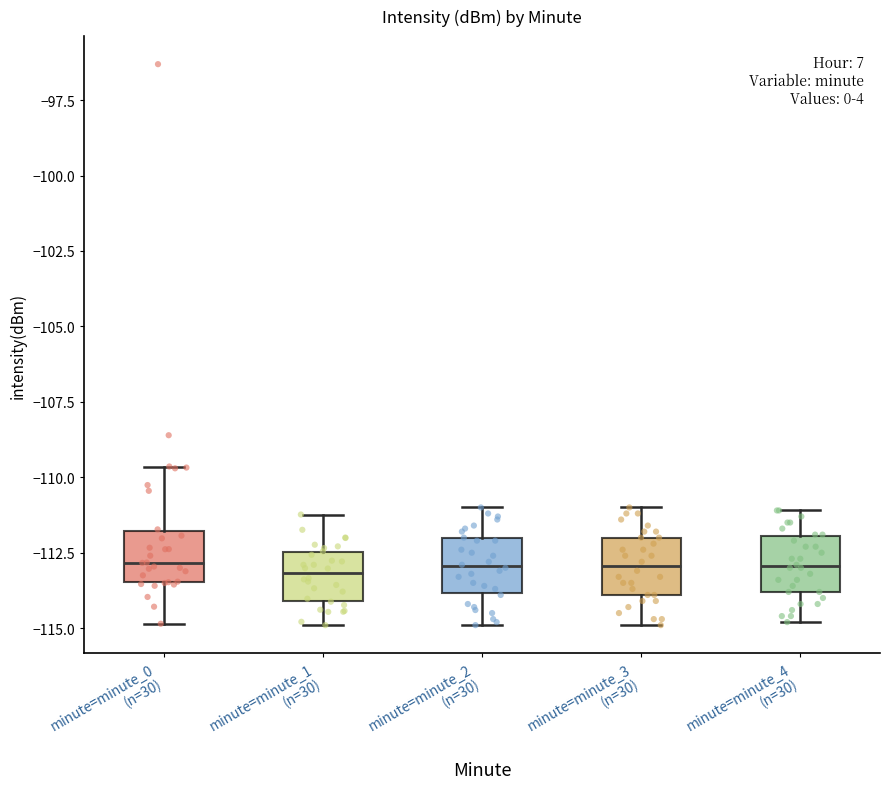

Reading left to right, read every box against the y-axis: the position of its median line, the range the box covers, and the ends of its whiskers. The values are not printed on the chart, so give them approximately, as read against the axis.

minute=minute_0 (n=30): median -113.0, box -113.5 to -112.0, whiskers -115.0 to -109.5
minute=minute_1 (n=30): median -113.0, box -114.0 to -112.5, whiskers -115.0 to -111.0
minute=minute_2 (n=30): median -113.0, box -114.0 to -112.0, whiskers -115.0 to -111.0
minute=minute_3 (n=30): median -113.0, box -114.0 to -112.0, whiskers -115.0 to -111.0
minute=minute_4 (n=30): median -113.0, box -114.0 to -112.0, whiskers -115.0 to -111.0